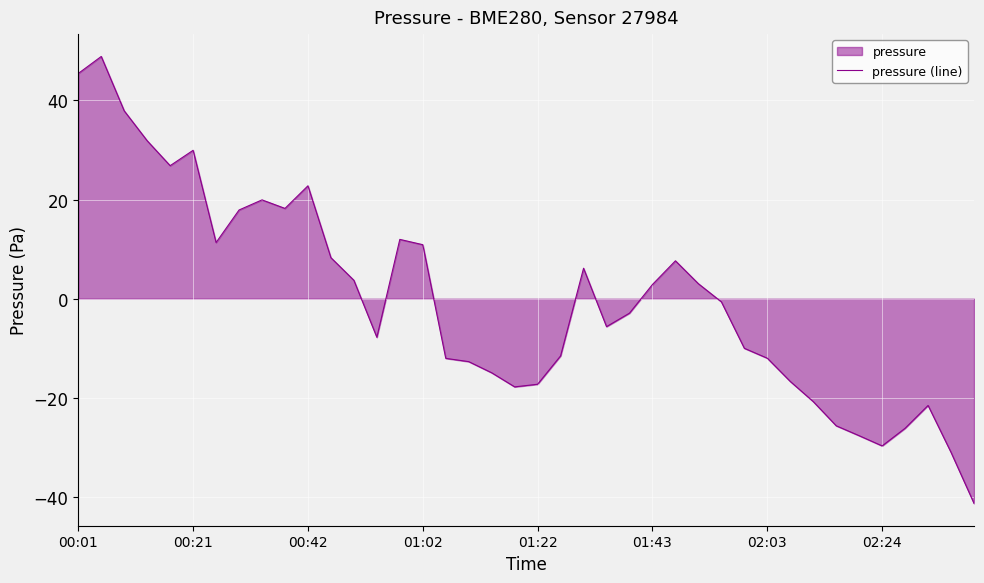

What is the greatest value displayed?

48.9